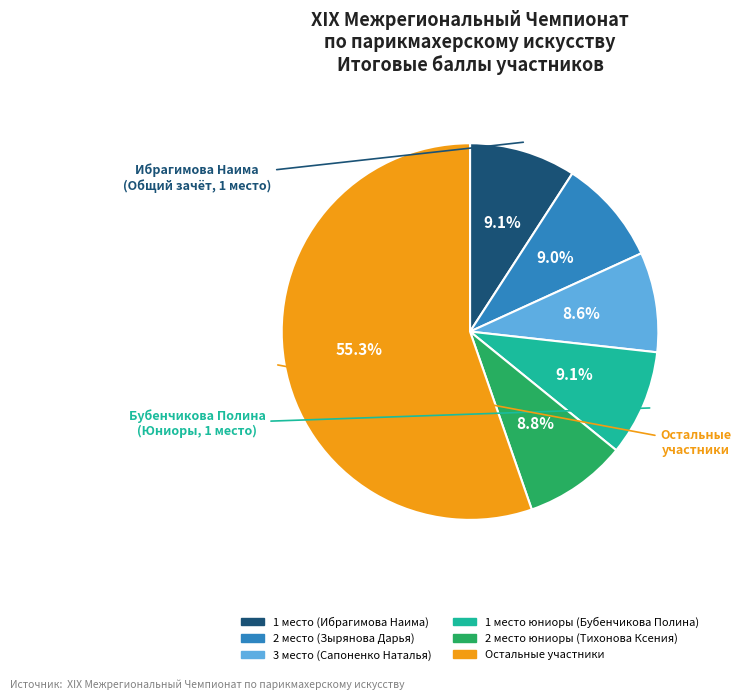

How many slices are in this pie chart?

6